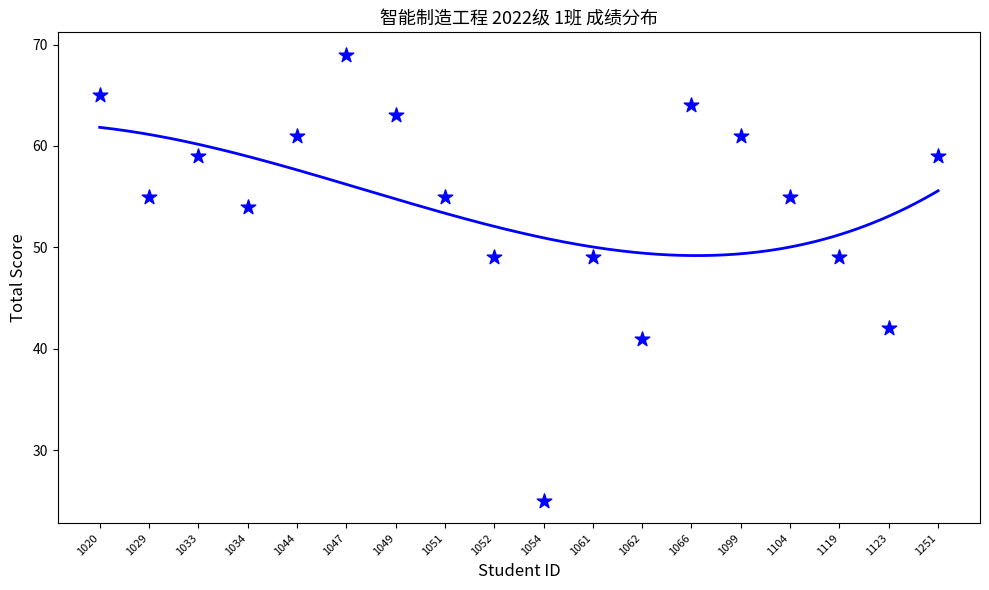

What is the range of Y values (max minus min)?

44